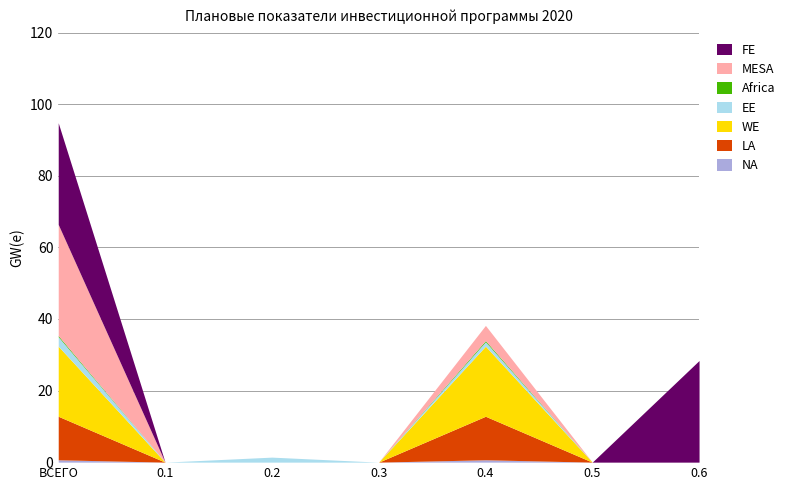

True or false: WE has more than 1 interior local peaks.

False